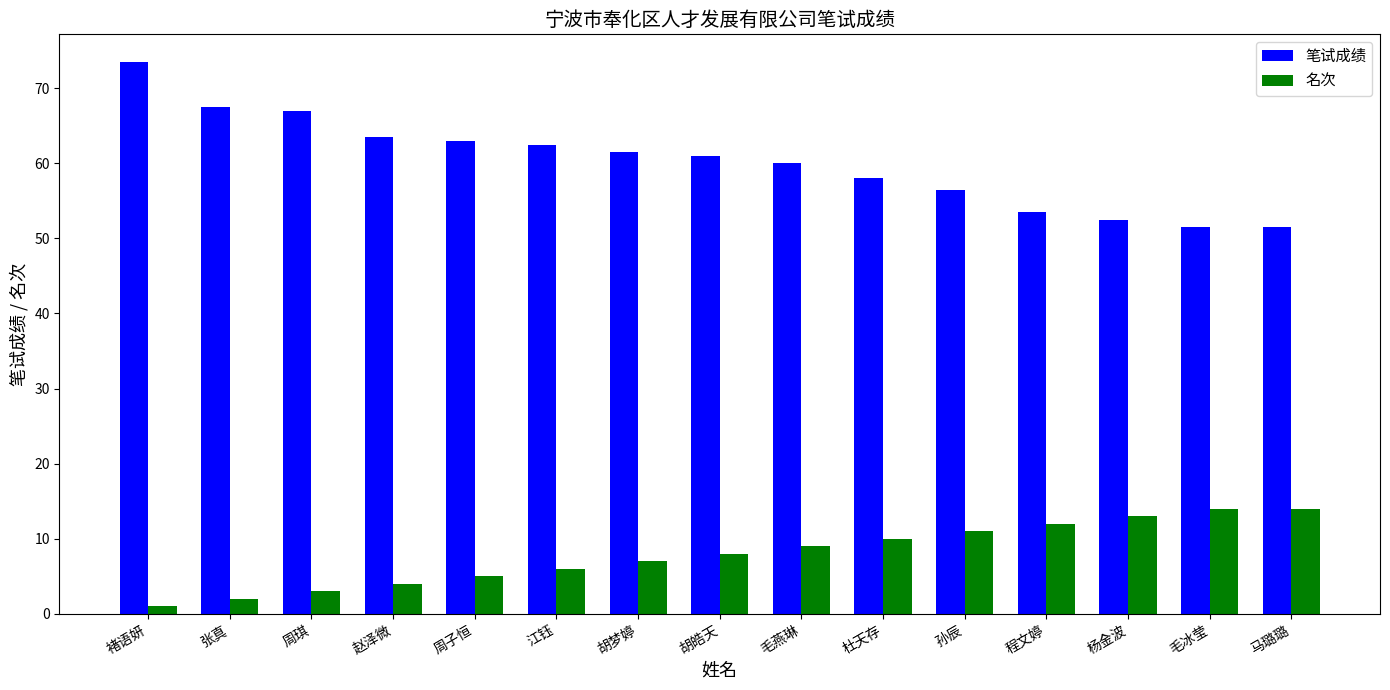

Reading left to right, transcribe all the data shown in this chart.

笔试成绩: 73.5	67.5	67.0	63.5	63.0	62.5	61.5	61.0	60.0	58.0	56.5	53.5	52.5	51.5	51.5
名次: 1.0	2.0	3.0	4.0	5.0	6.0	7.0	8.0	9.0	10.0	11.0	12.0	13.0	14.0	14.0